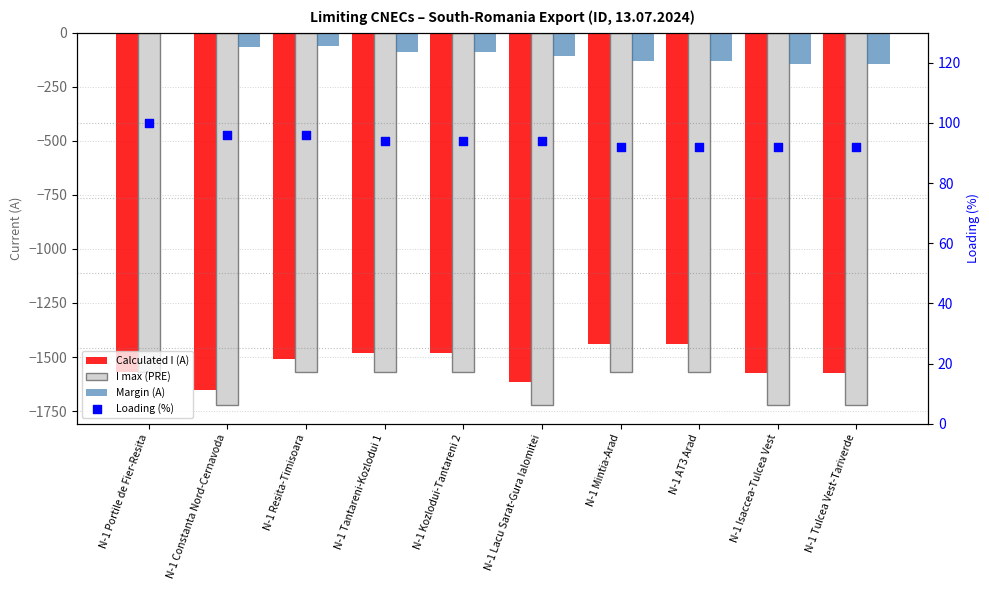

What are all the series names shown in the legend?

Calculated I (A), I max (PRE), Margin (A), Loading (%)